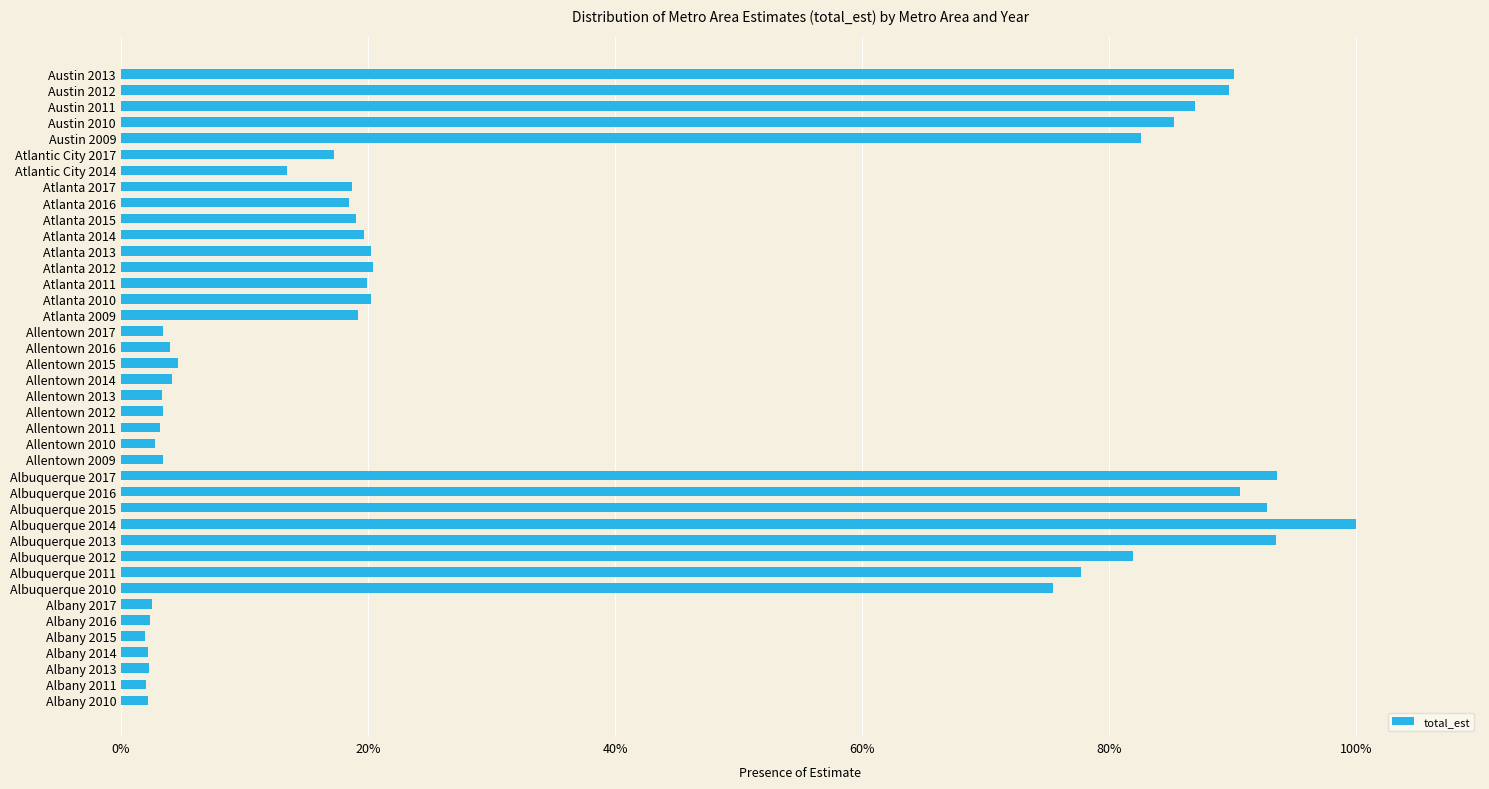

Which has a higher value, Atlanta 2015 or Allentown 2014?

Atlanta 2015